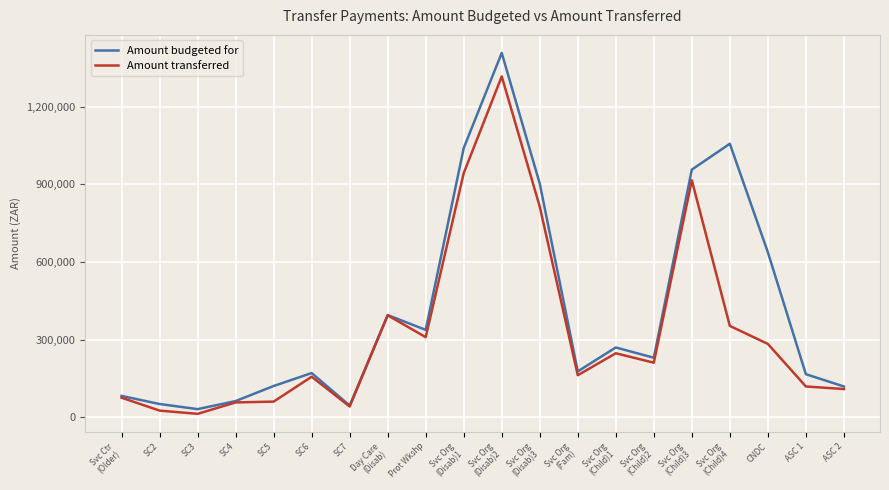

What is the maximum value for Amount transferred?

1317028